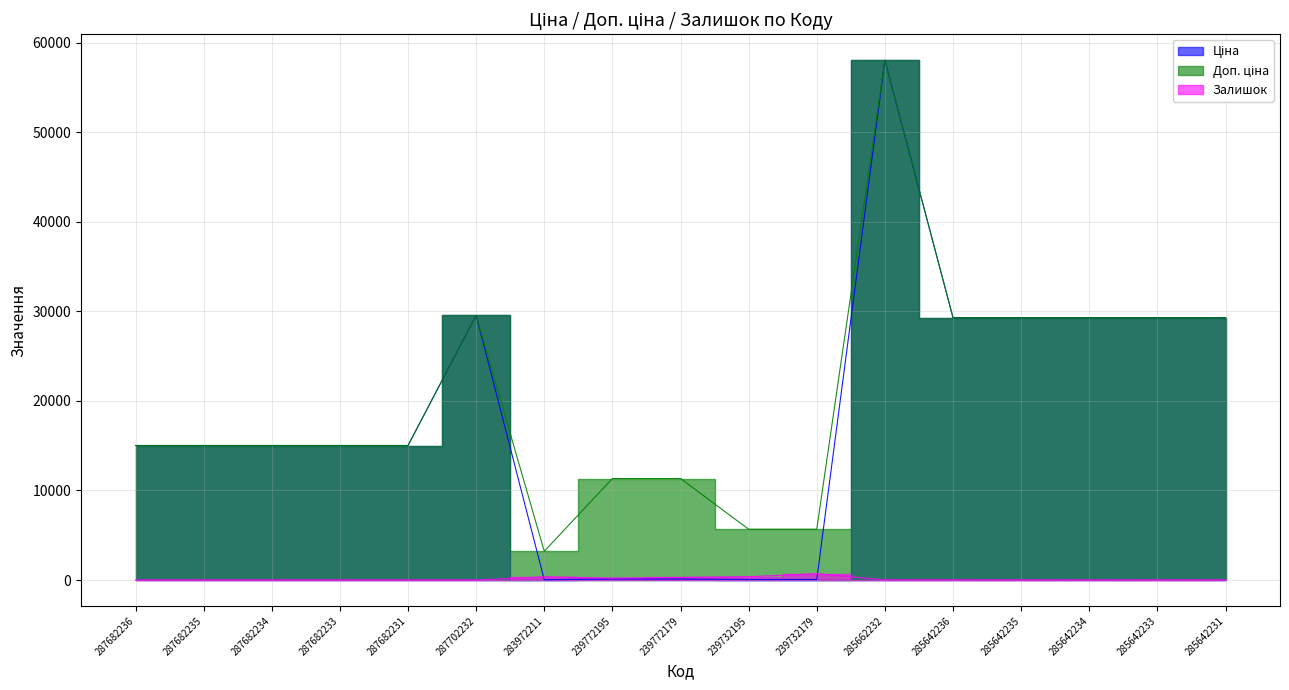

Which series has the largest range (max minus min)?

Ціна